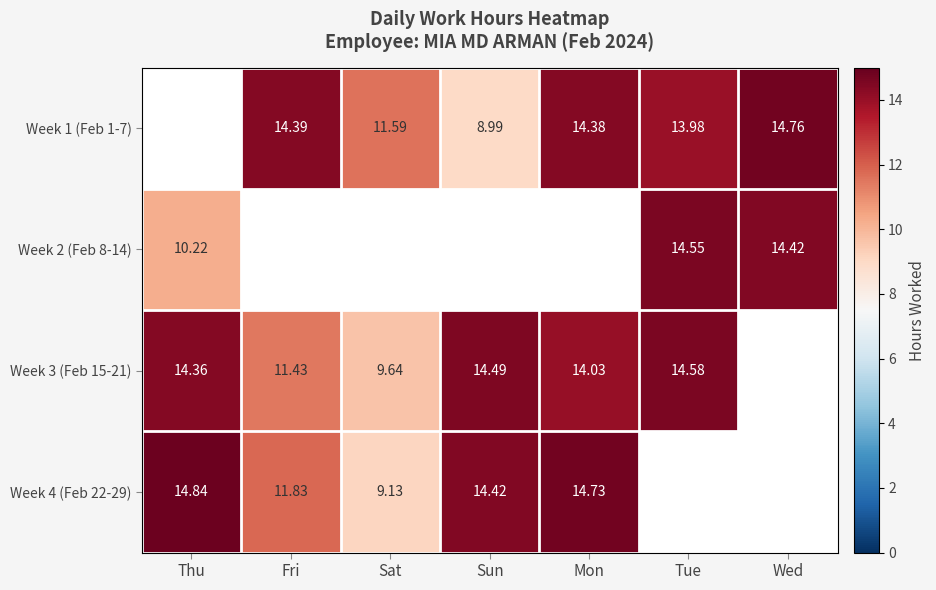

Where does the Week 3 (Feb 15-21) series first go above 14?

Thu